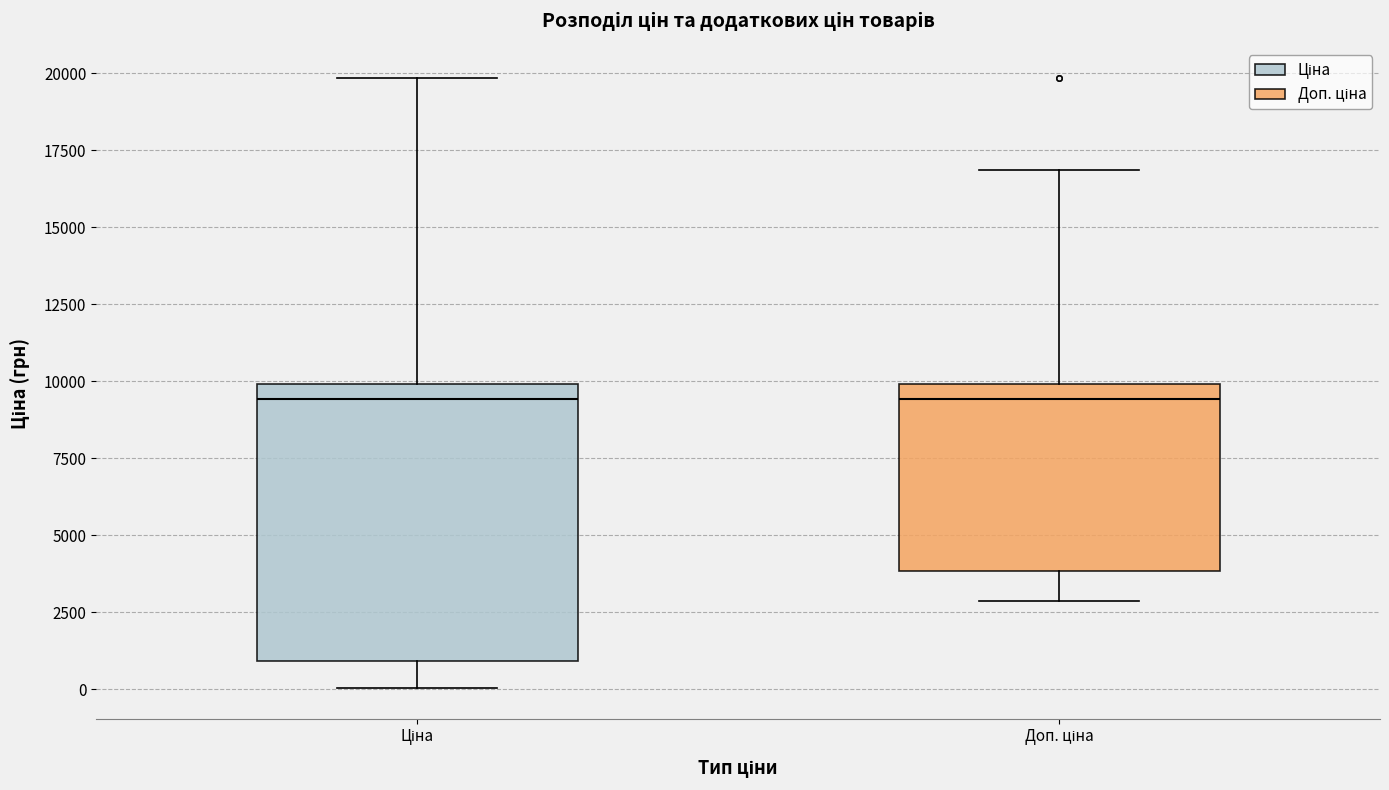

Comparing the boxes themselves (not the whiskers), which one is the tallest?

Ціна